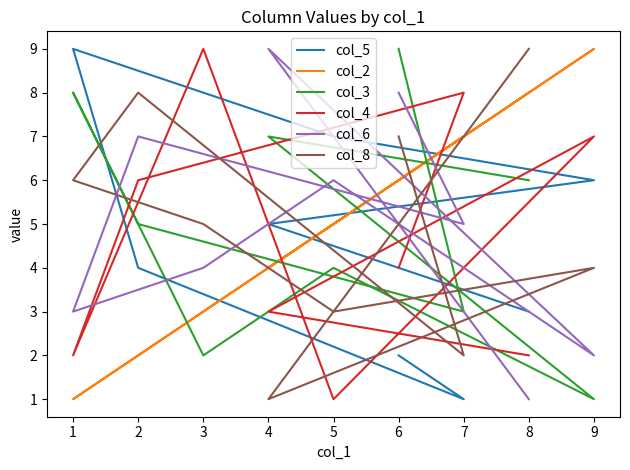

At which label is col_2 closest to 5?

5